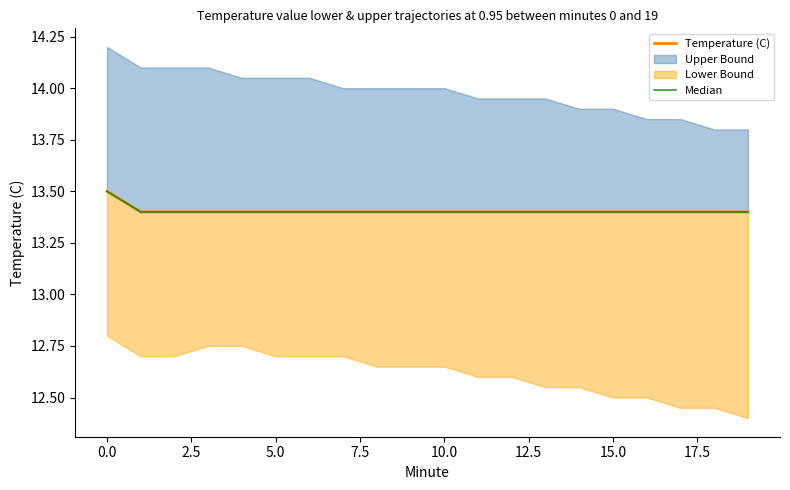

The Median series shows 13.4 at 5.0. True or false?

True